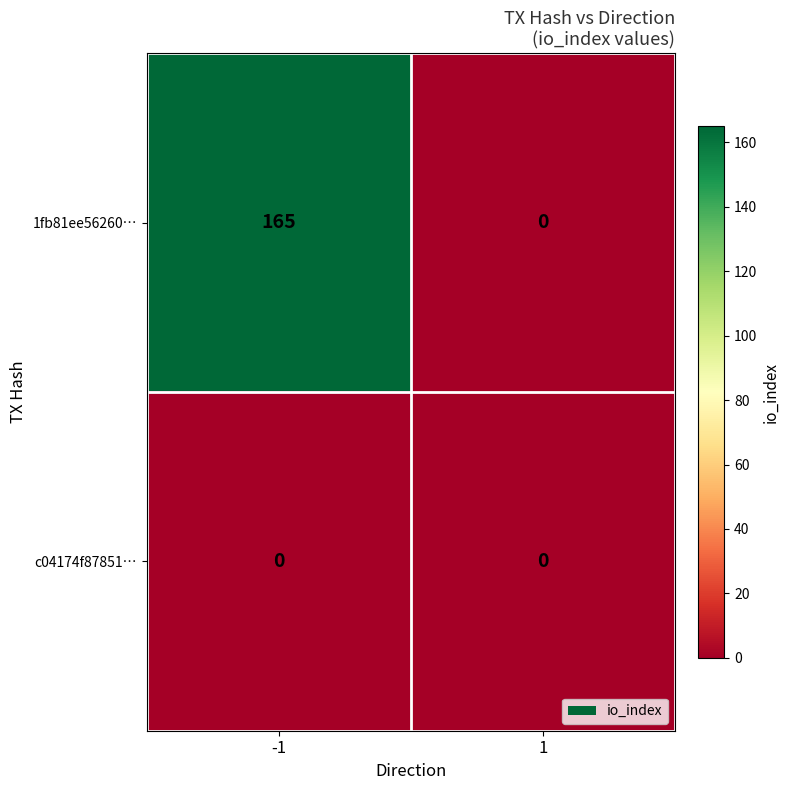

At which category is the sum across all series the highest?

-1